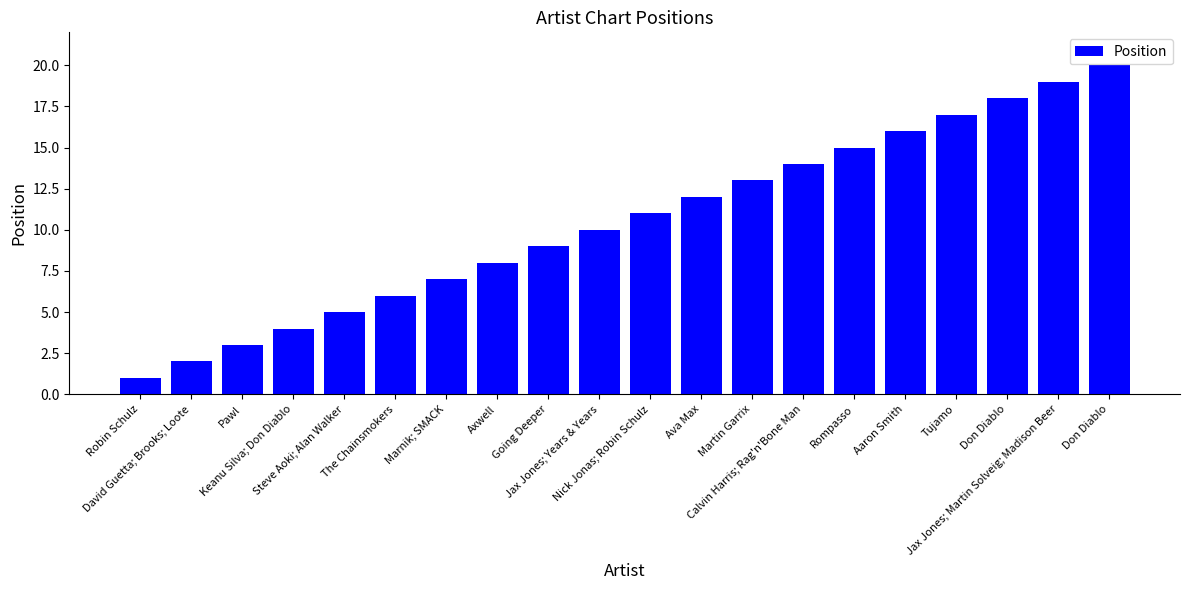

How many bars are there in total?

20